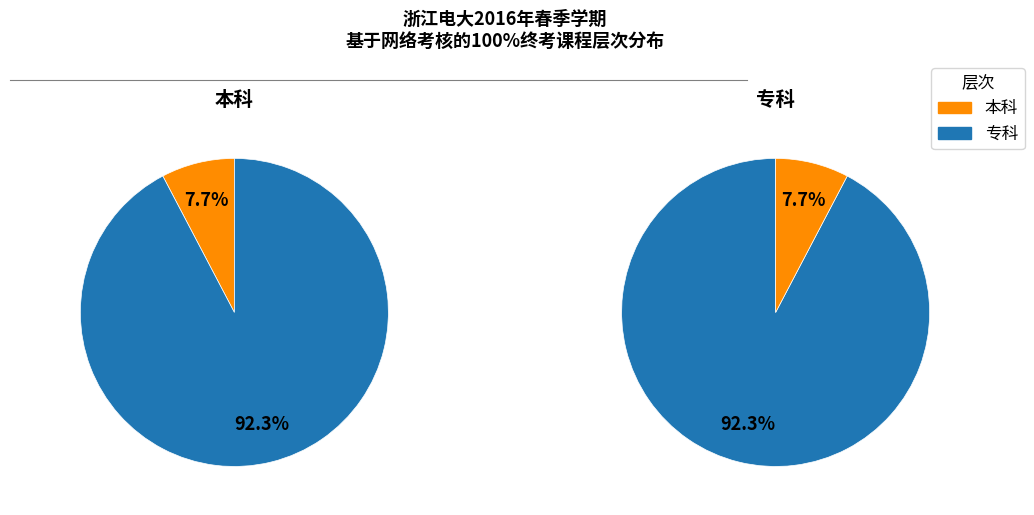

Is there a majority slice in this chart?

Yes